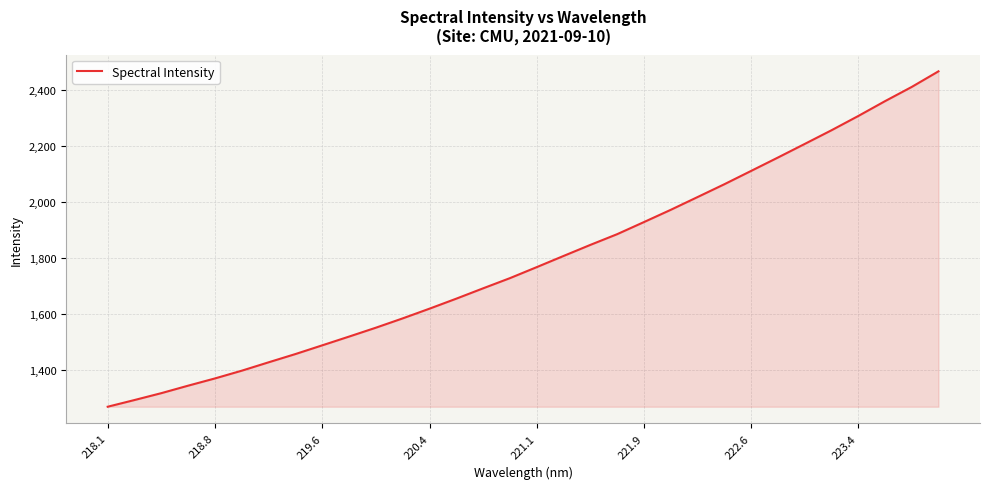

True or false: there are more than 0 points higher than both neighbors.

False